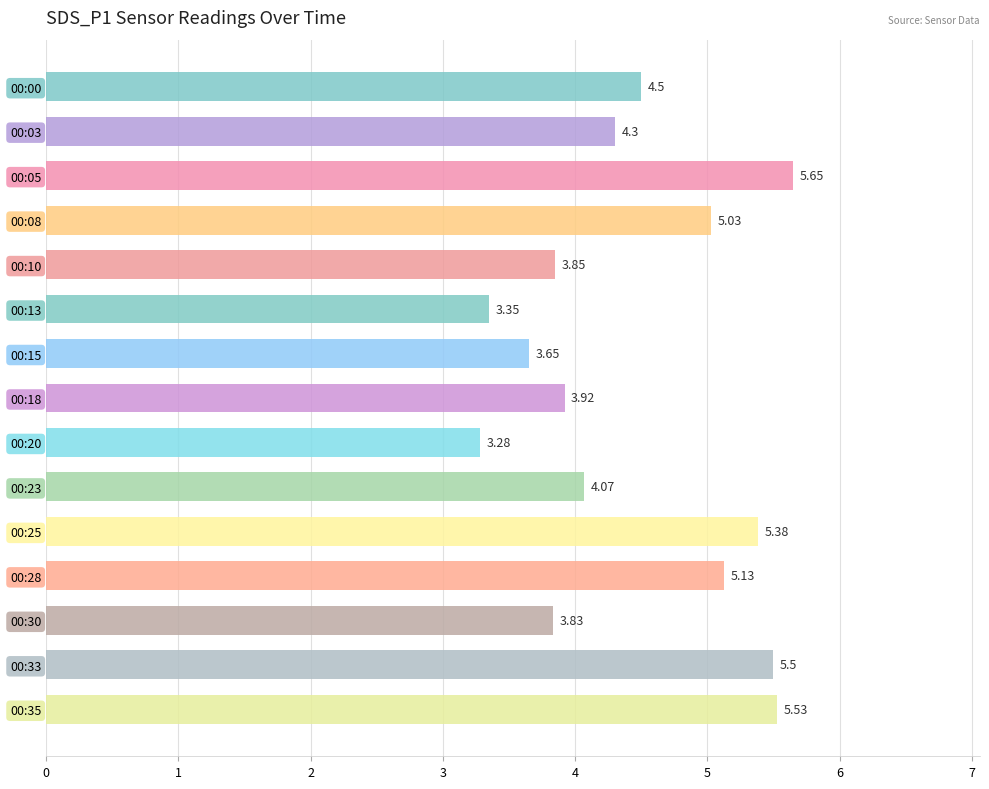

Between 00:23 and 00:20, which is larger?

00:23